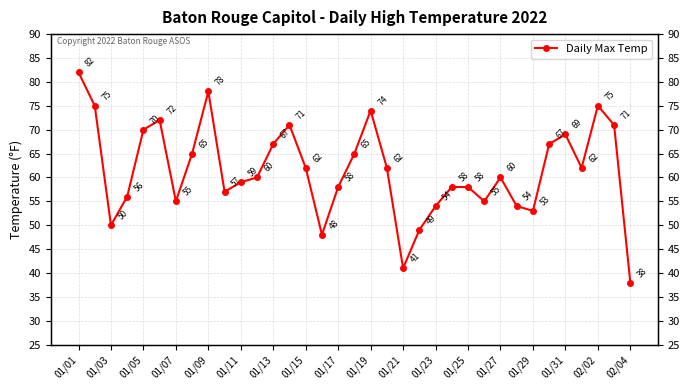

What is the average value?

61